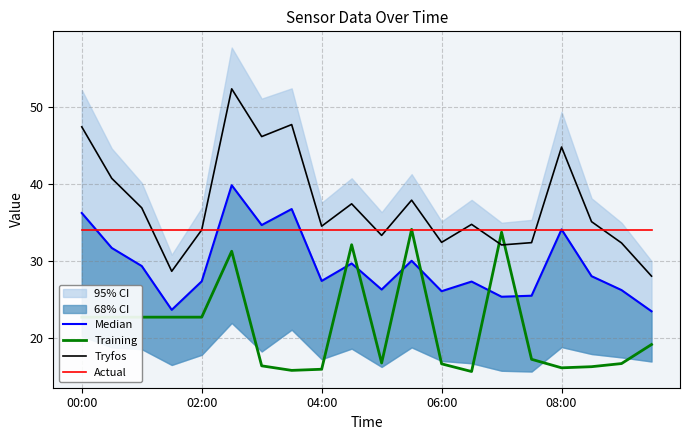

What is the minimum value for Actual?

34.1